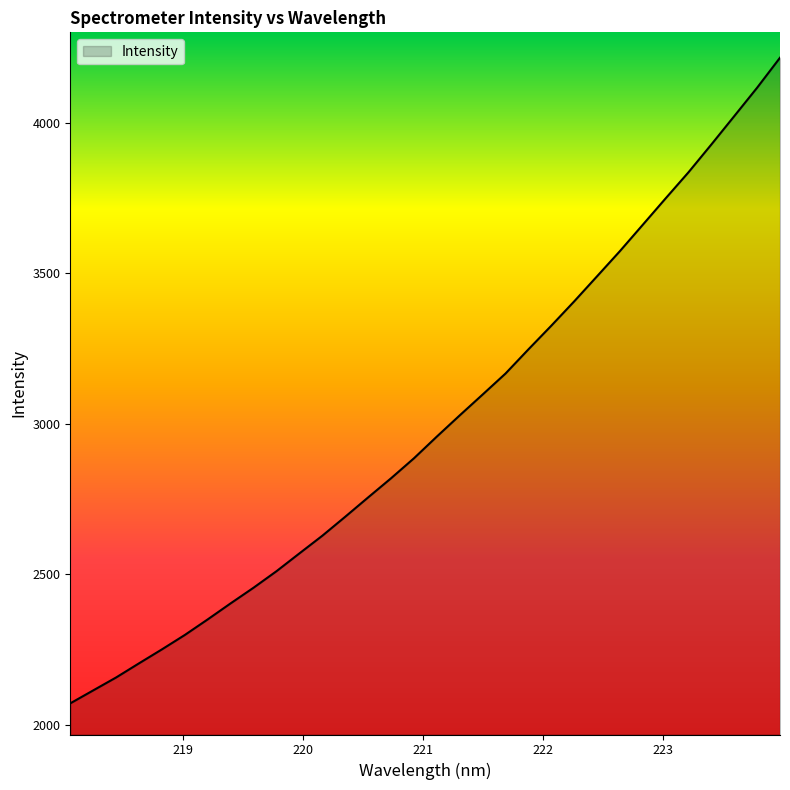

What is the greatest value displayed?

4215.9